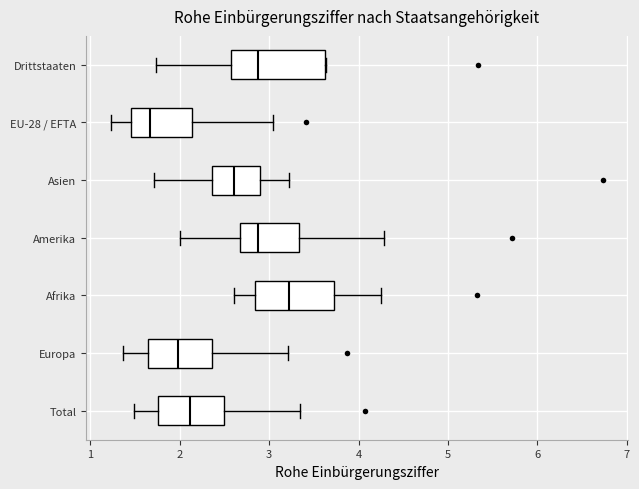

Comparing the boxes themselves (not the whiskers), which one is the widest?

Drittstaaten